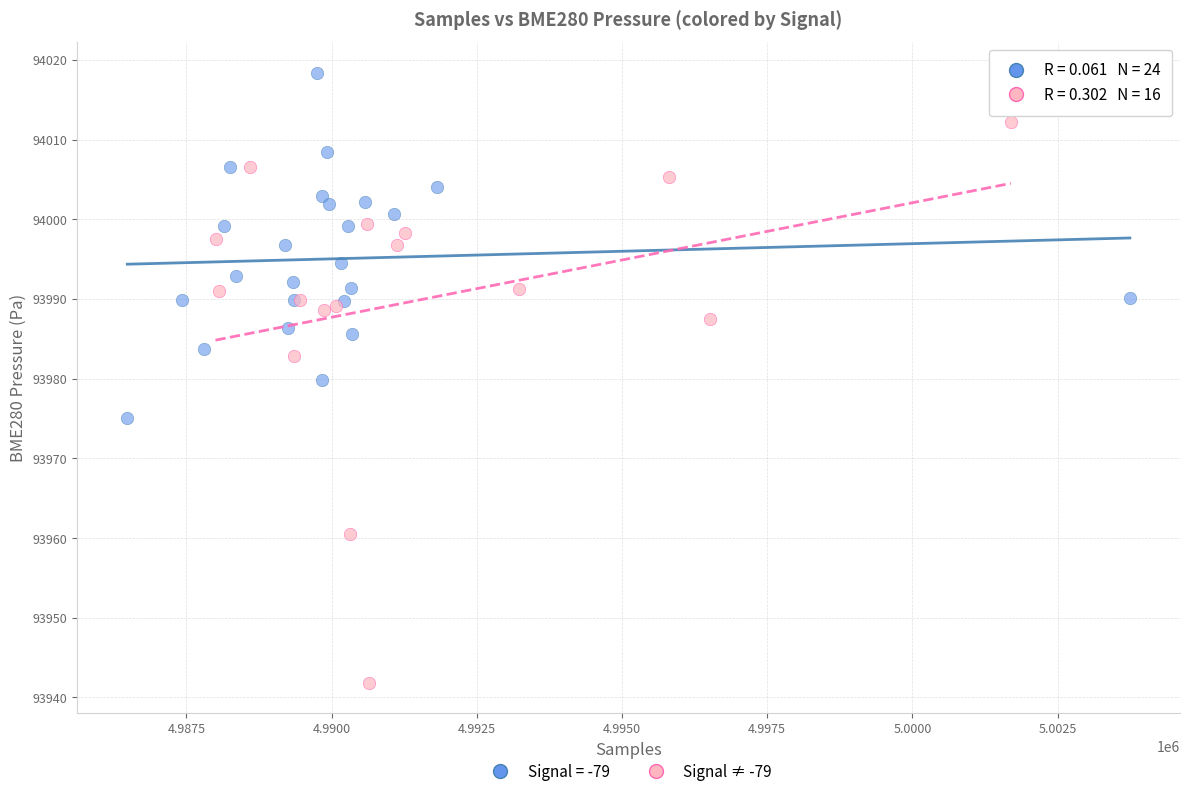

Which series reaches the maximum Y coordinate?

Signal = -79